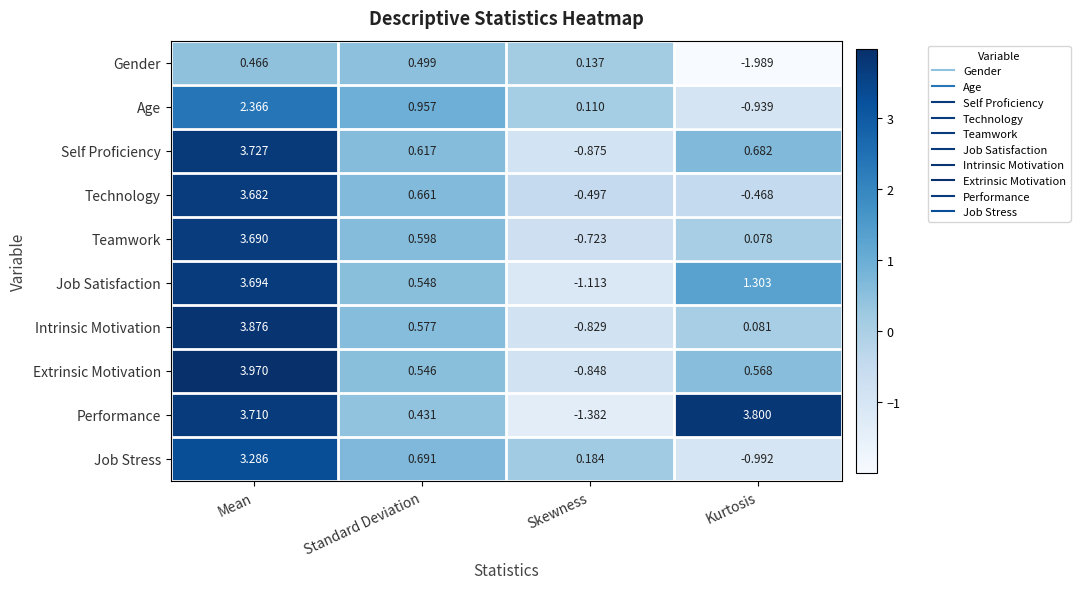

Is the value of Technology at Skewness greater than the value of Teamwork at Kurtosis?

No